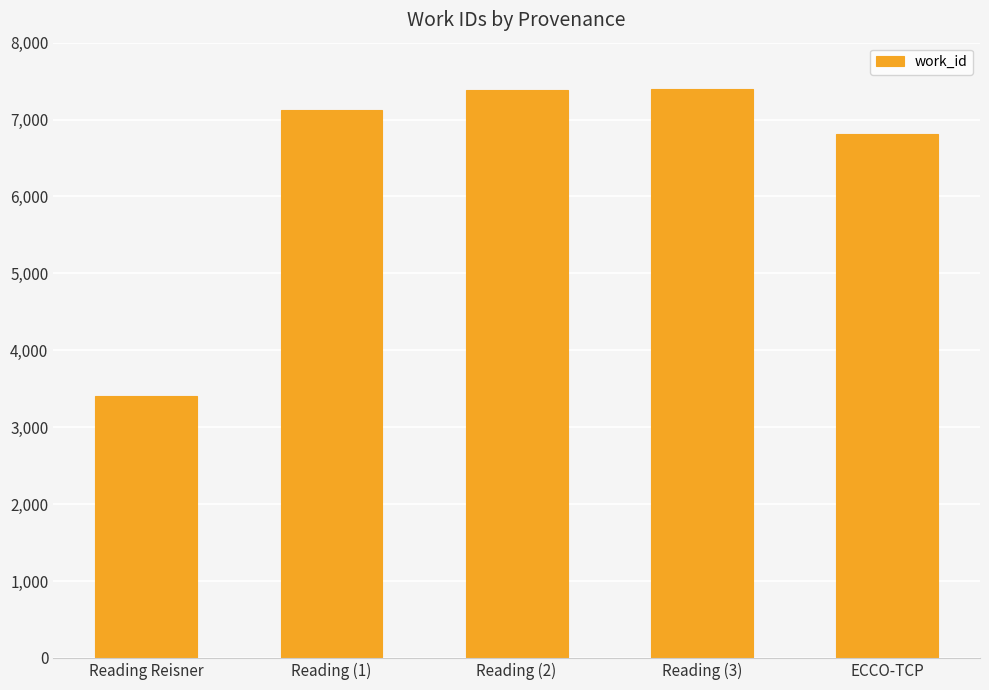

What is the sum of the values at Reading (3) and Reading (1)?

14524